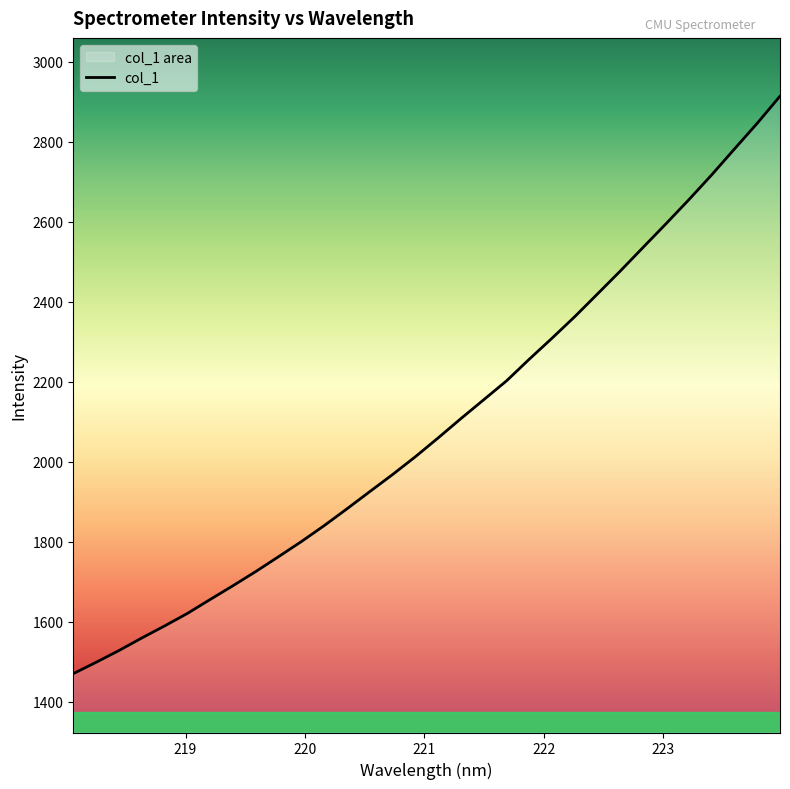

Which has a higher value, 219.9712 or 221.3083?

221.3083